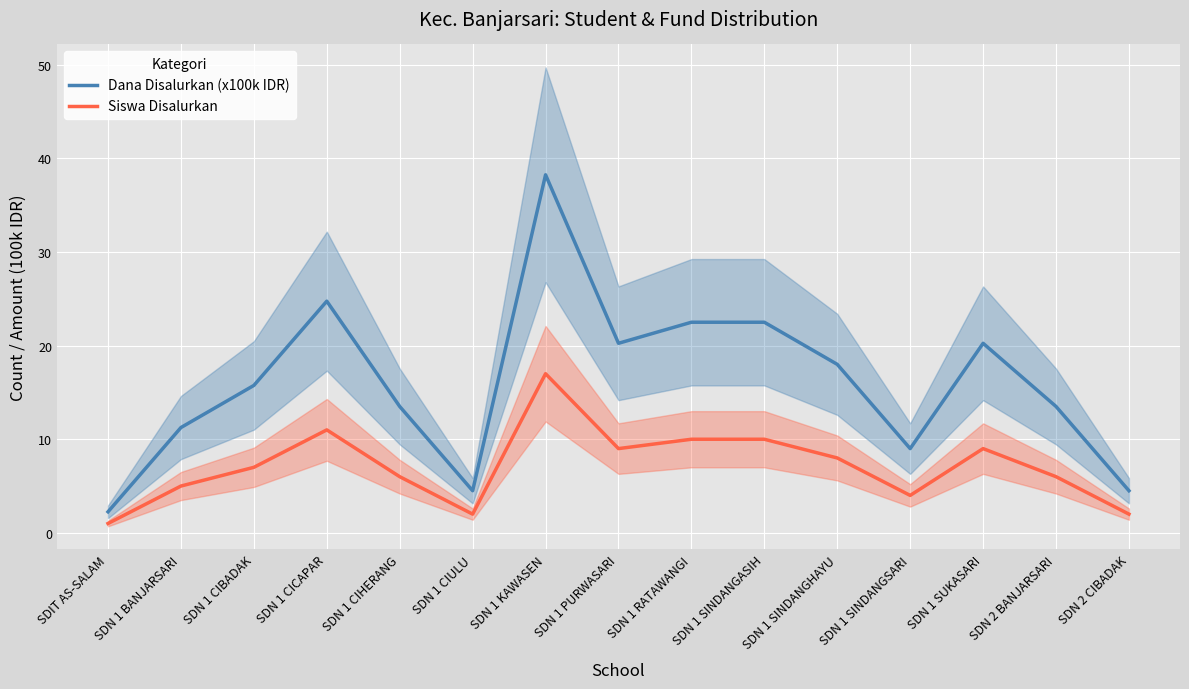

Which series has the widest spread of values?

Dana Disalurkan (x100k IDR)